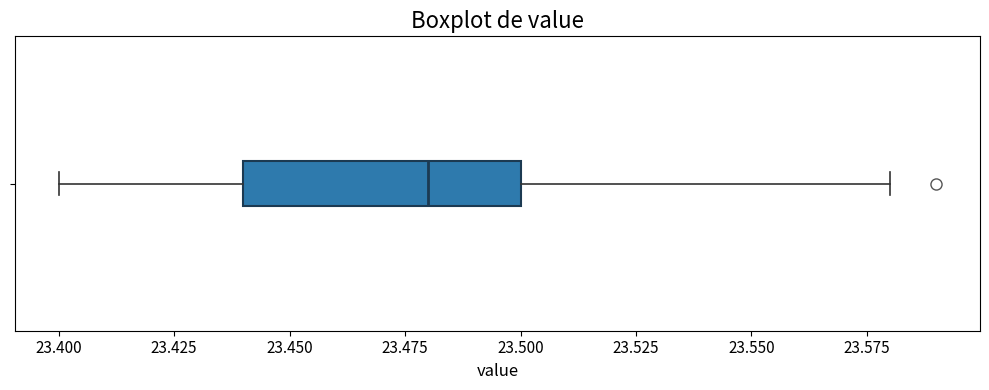

Read this box plot against the x-axis: the position of the median line, the range covered by the box, and the ends of both whiskers. The values are not printed on the chart, so give them approximately, as read against the axis.

median 23.48, box 23.44 to 23.50, whiskers 23.40 to 23.58